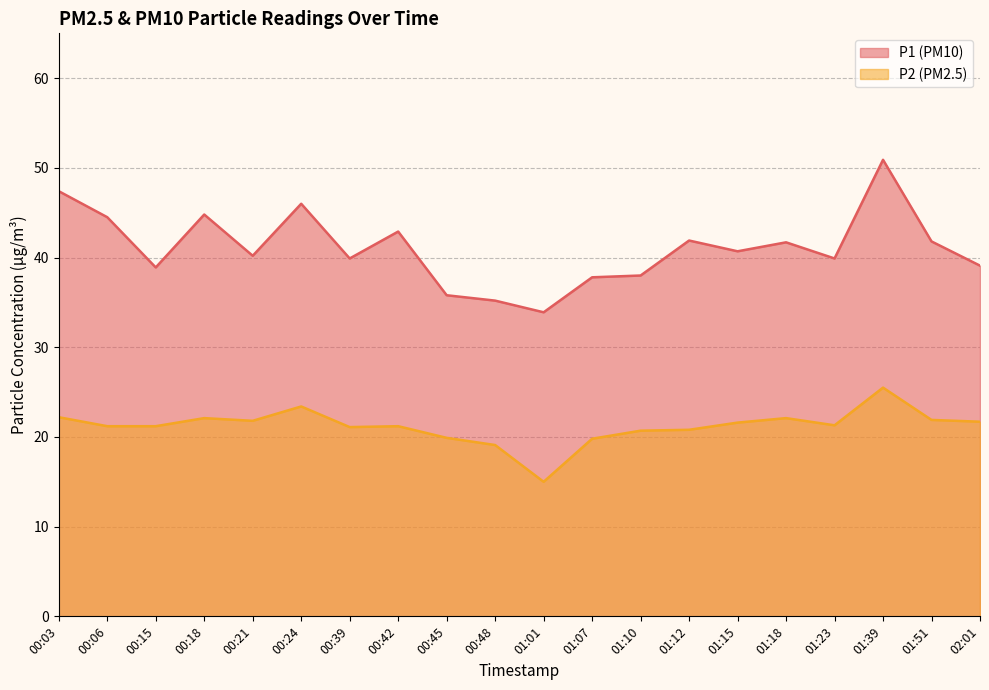

Is it true that P1 equals 19.1 at 00:03?

False